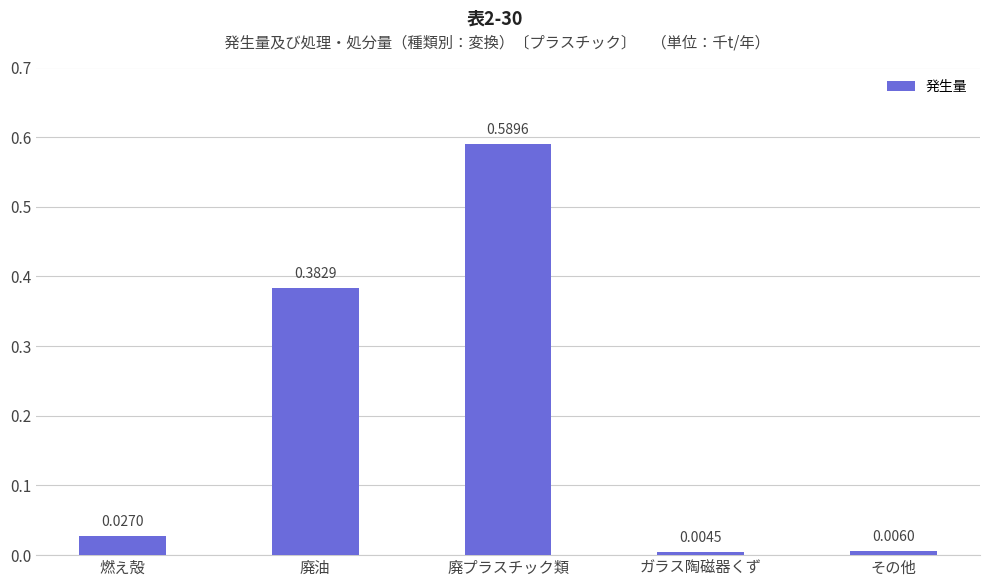

At which category does the chart reach its minimum across all series?

ガラス陶磁器くず